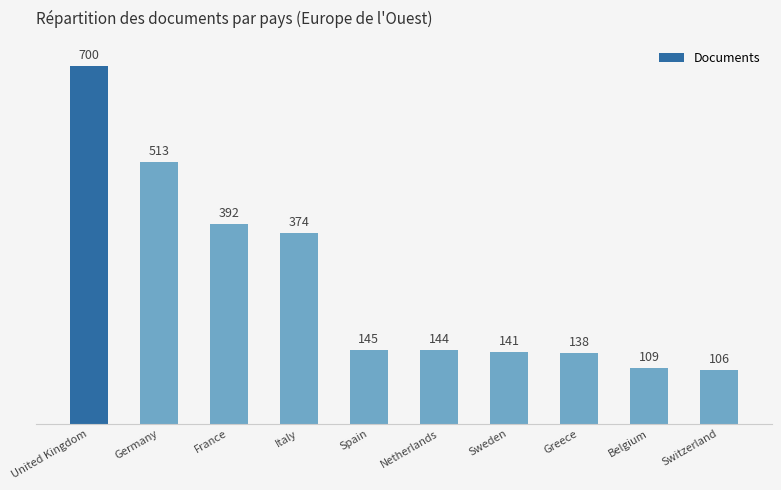

What is the difference between the second highest and second lowest values?

404